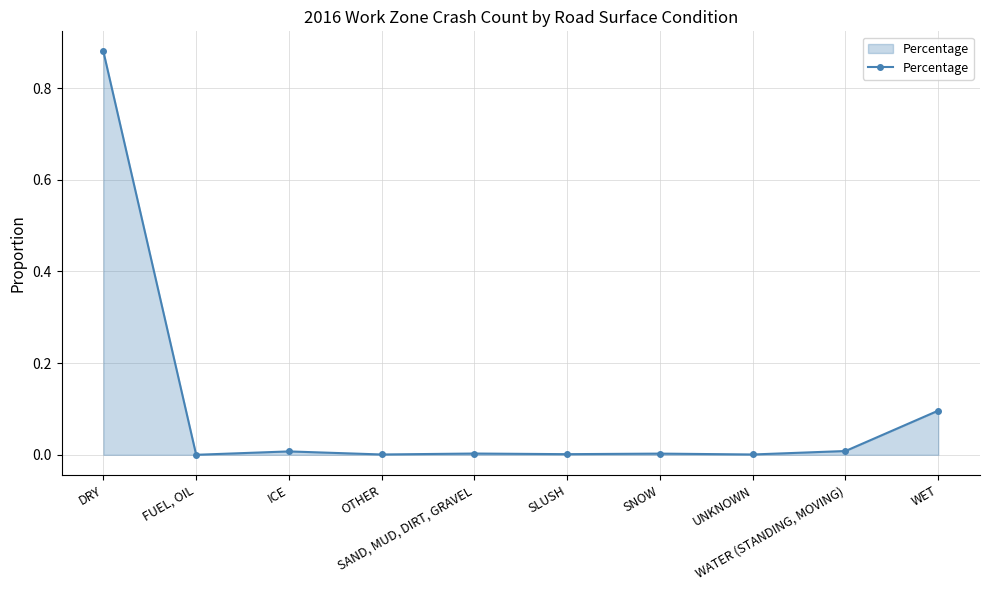

Count the number of data series in this chart.

1